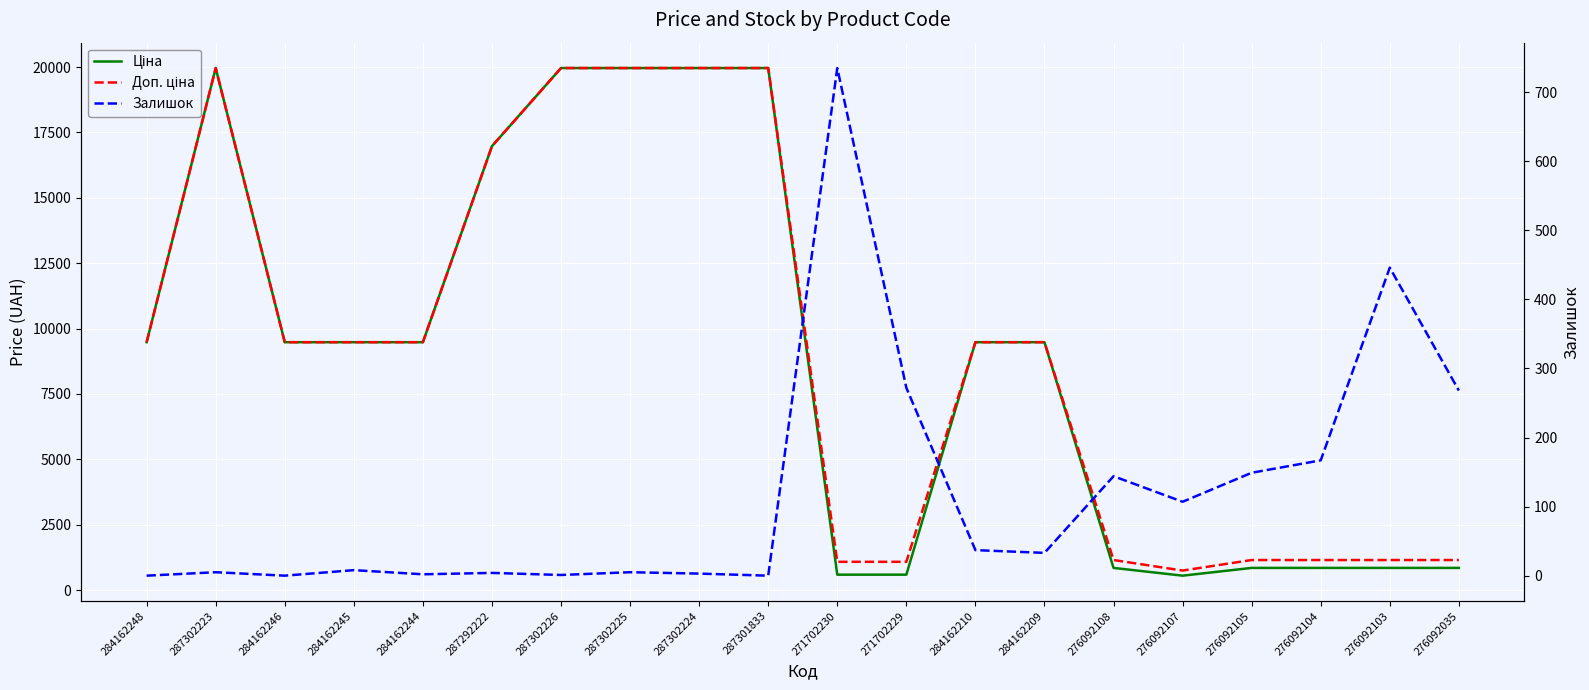

What position from the left is 276092104?

18